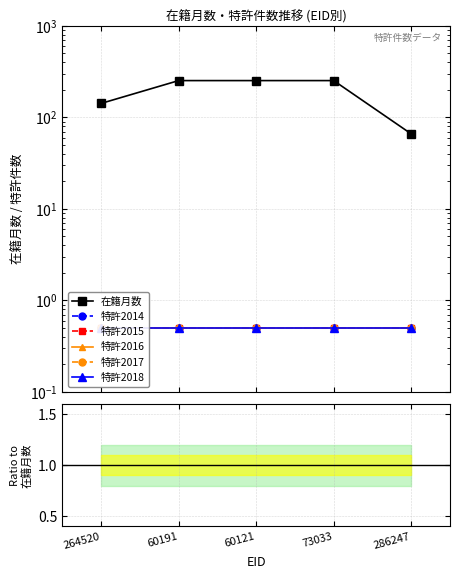

True or false: 特許2017 has more than 2 interior local peaks.

False